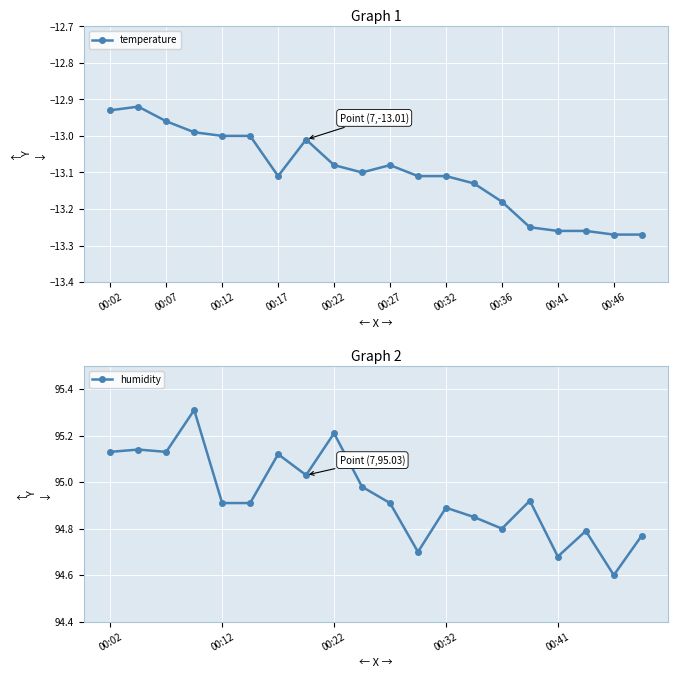

How many data points in temperature are less than -13?

14